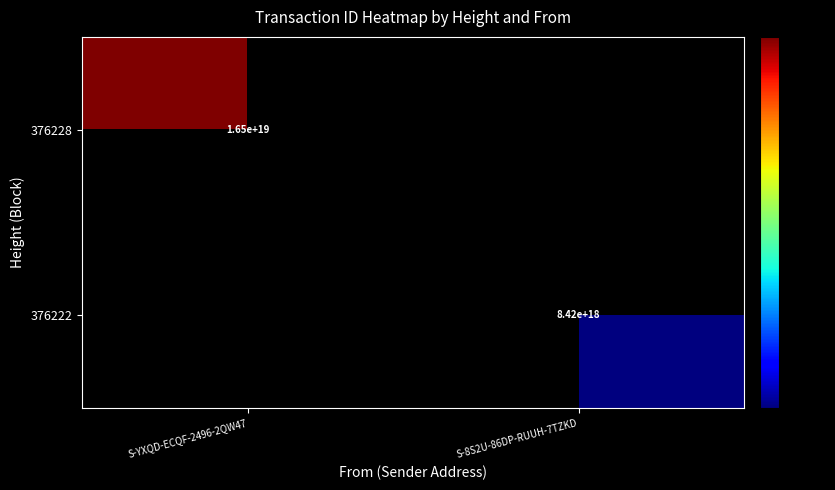

The value of 376228 at S-YXQD-ECQF-2496-2QW47 is 16500000000000000000. True or false?

True